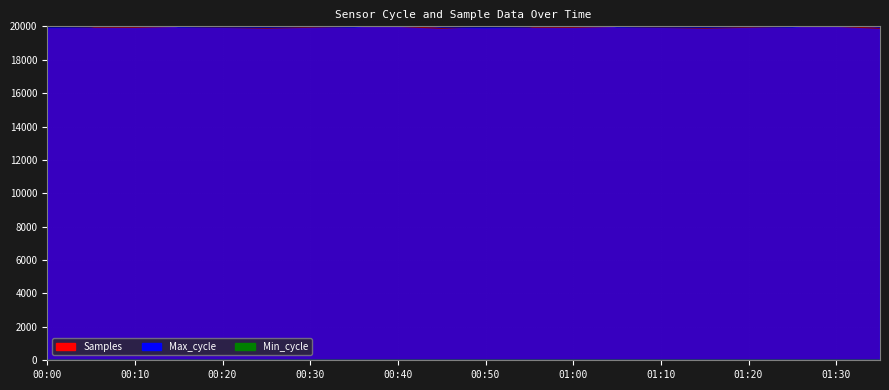

At 01:05, list the series in order from smallest to largest.

Max_cycle, Samples